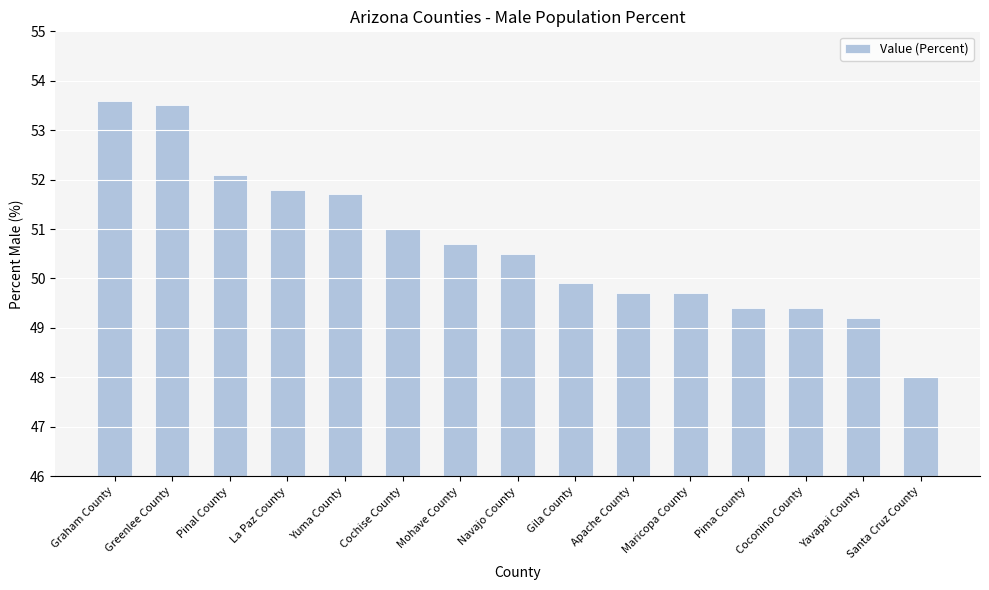

The value at Mohave County is 50.7. True or false?

True